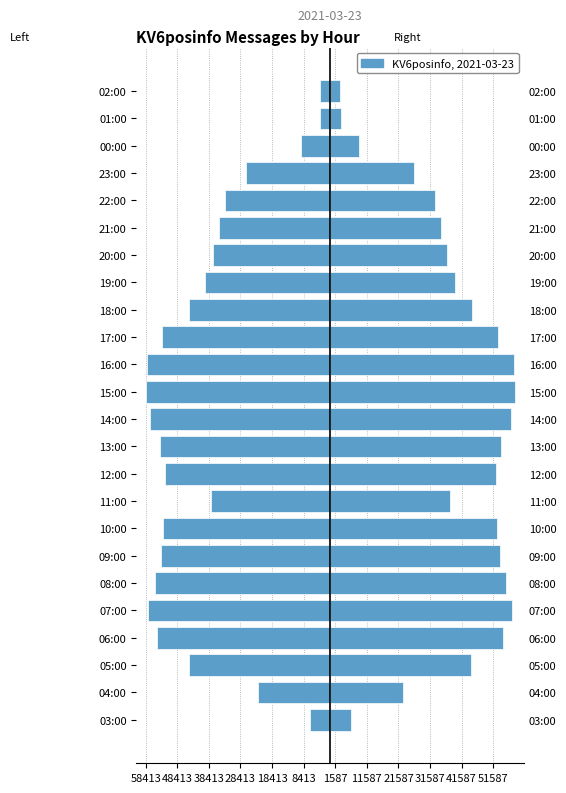

The value of KV6posinfo at 16:00 is 58091. True or false?

True